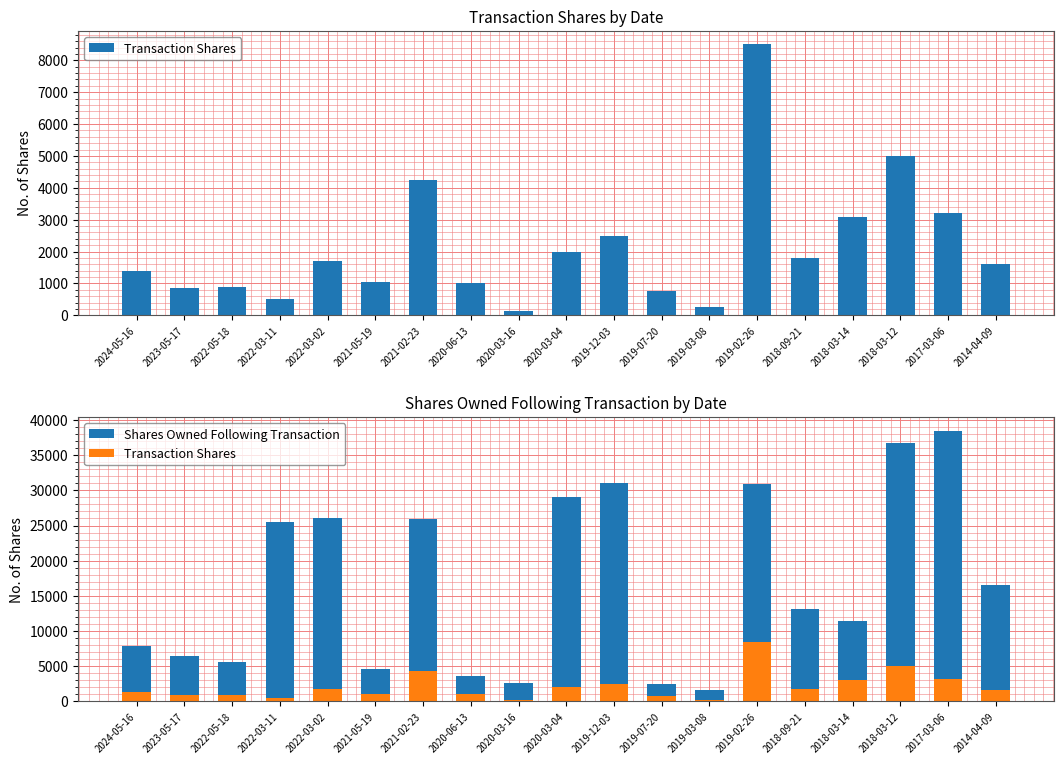

How many values in the Shares Owned Following Transaction series exceed 13164?

9